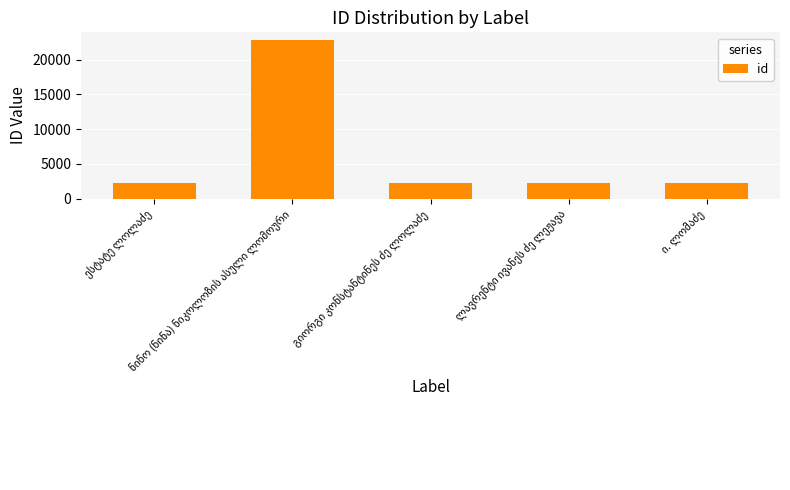

What is the sum of all values?

31562